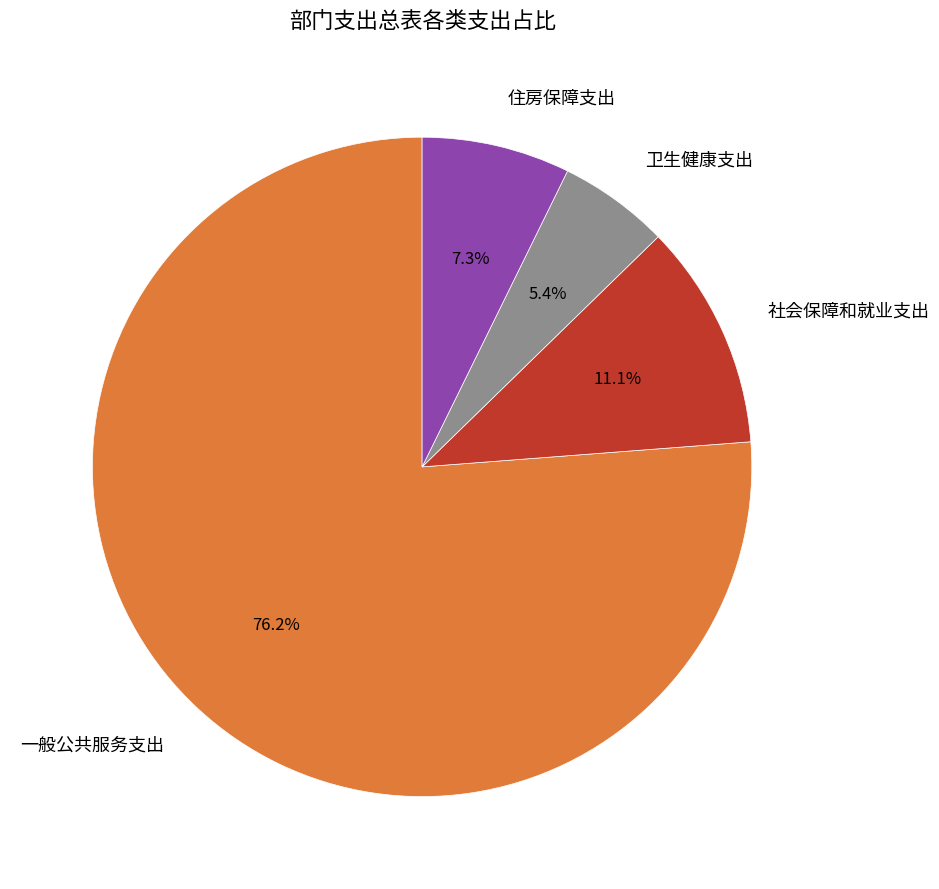

To the nearest percent, what is the average slice percentage?

25%